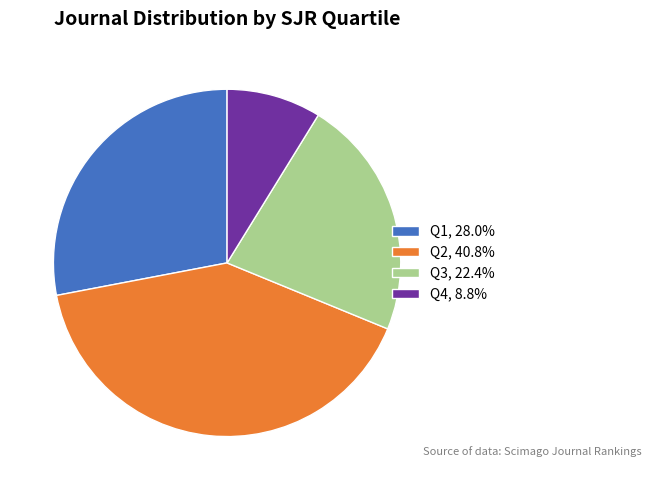

How many slices are in this pie chart?

4